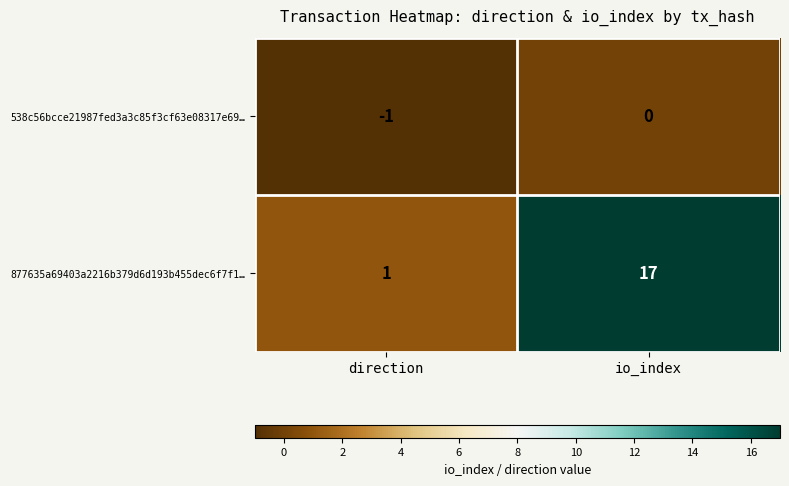

At which label does 538c56bcce21987fed3a3c85f3cf63e08317e69… reach its peak?

io_index